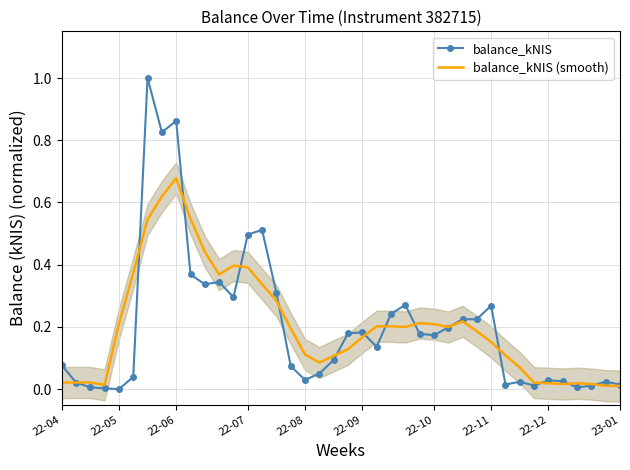

What are all the series names shown in the legend?

balance_kNIS, balance_kNIS (smooth)